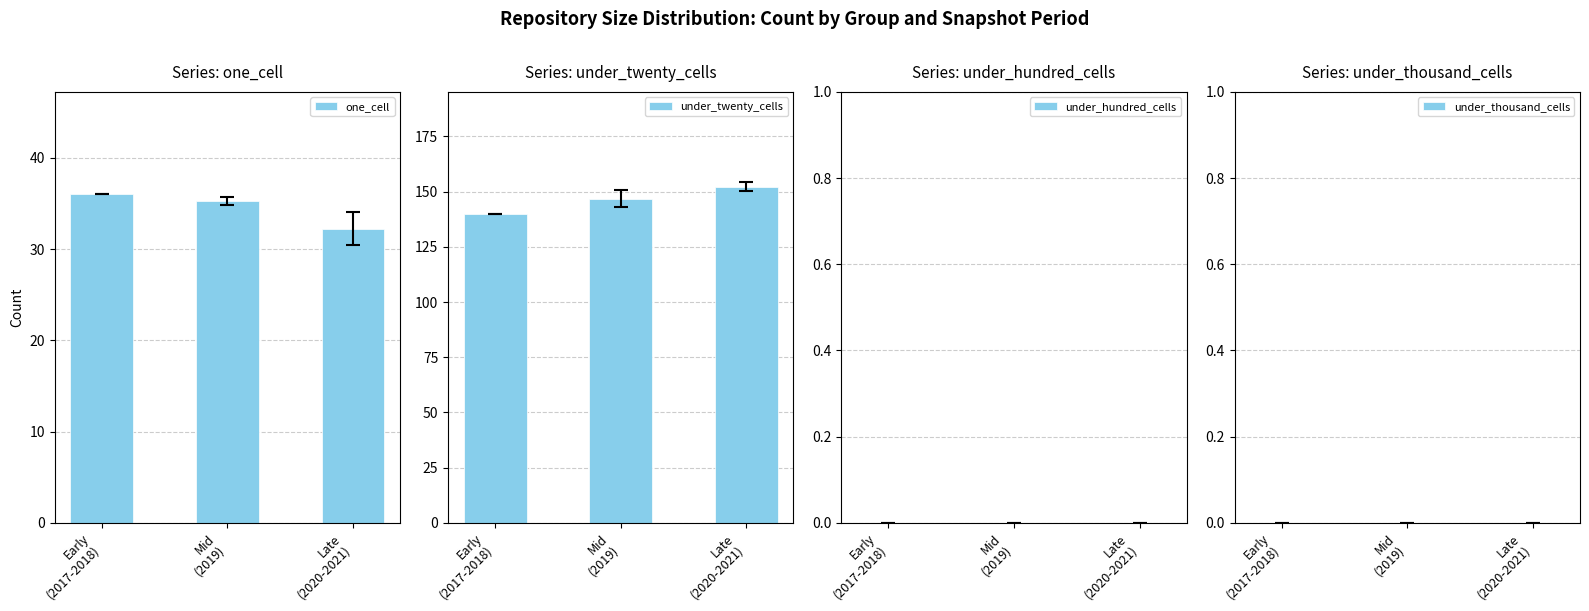

Which series has the largest total across all categories?

under_twenty_cells